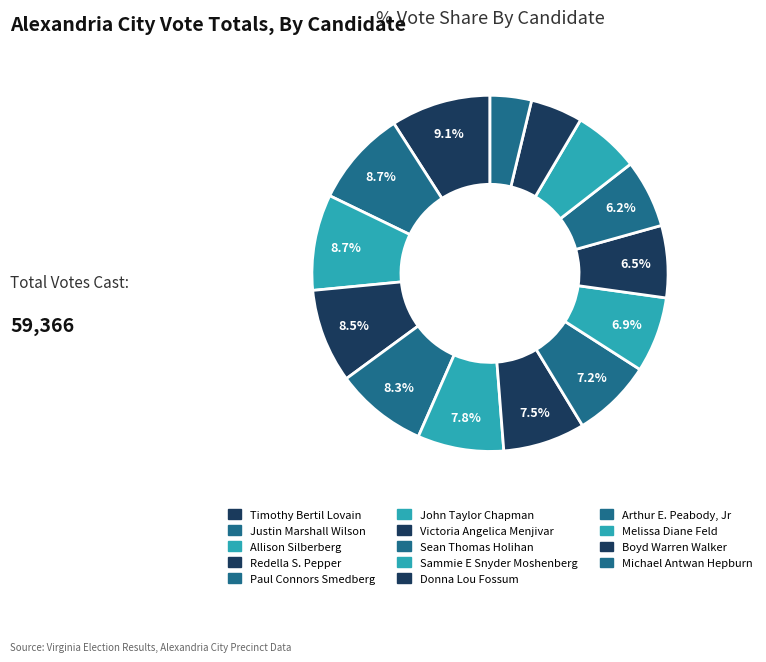

Which category has the biggest portion of the pie?

Timothy Bertil Lovain